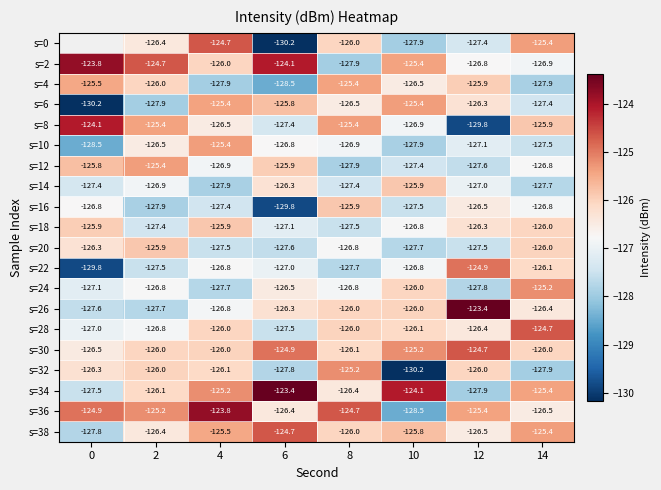

The s=28 series shows -45.3 at 12. True or false?

False